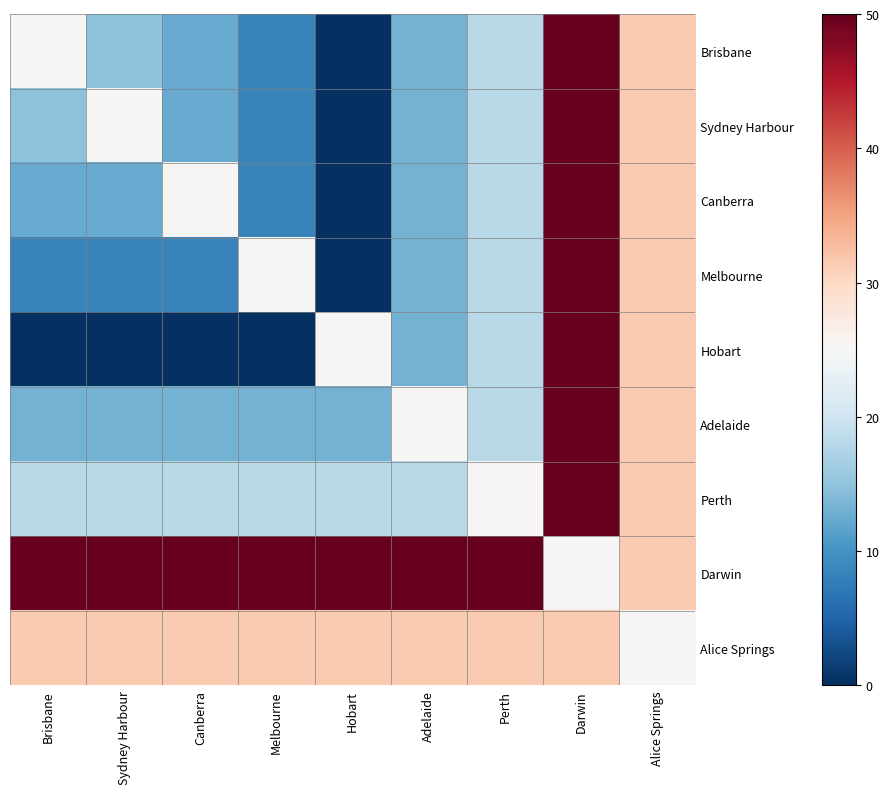

Which series has the largest total across all categories?

Darwin